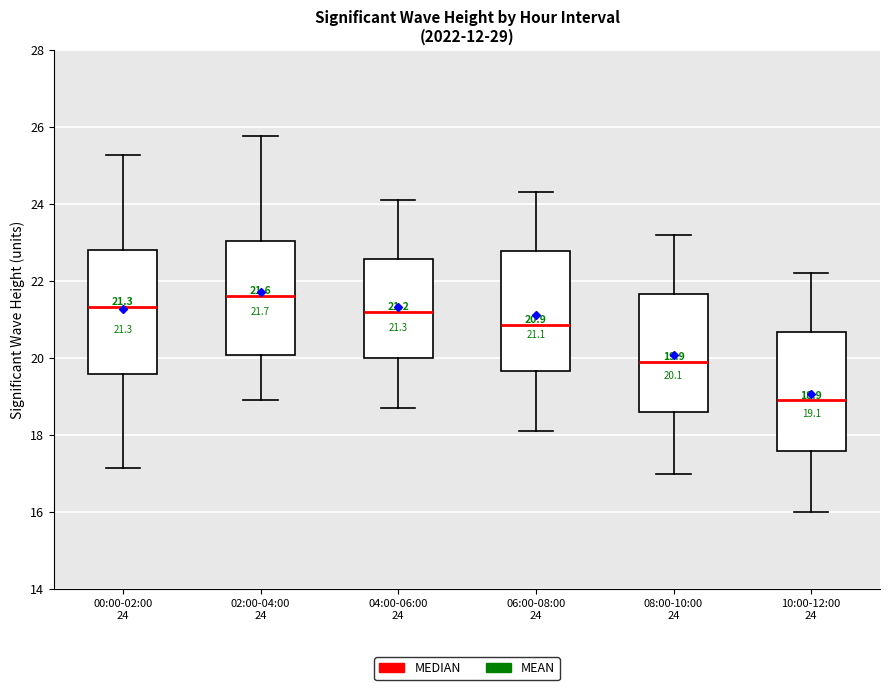

Which box has the lowest median line?

10:00-12:00 24